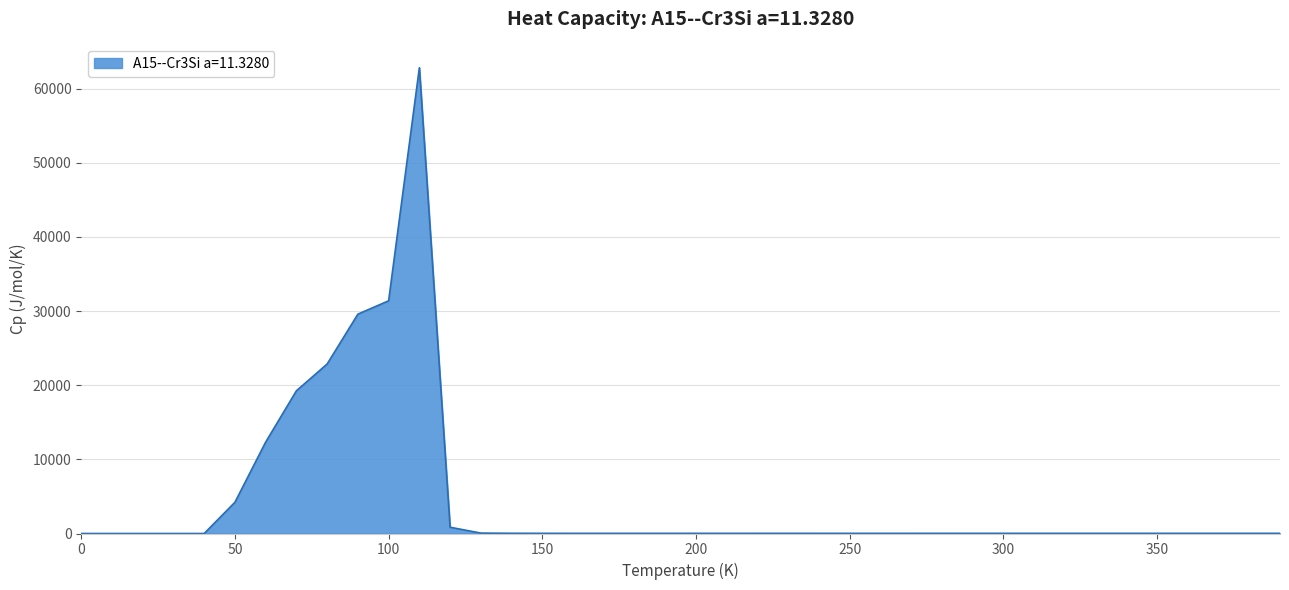

What is the maximum value shown in the chart?

62830.5